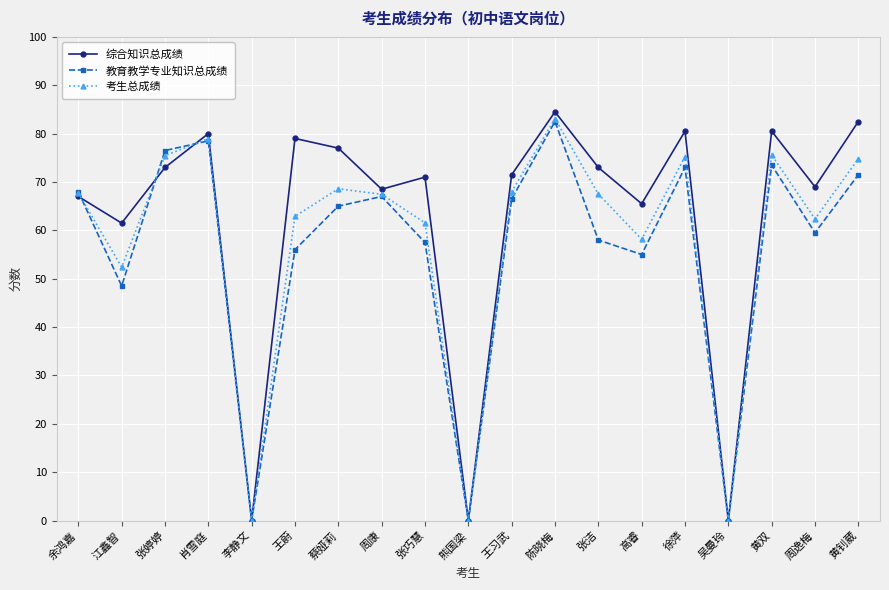

Which category has the highest value across all series?

陈晓梅